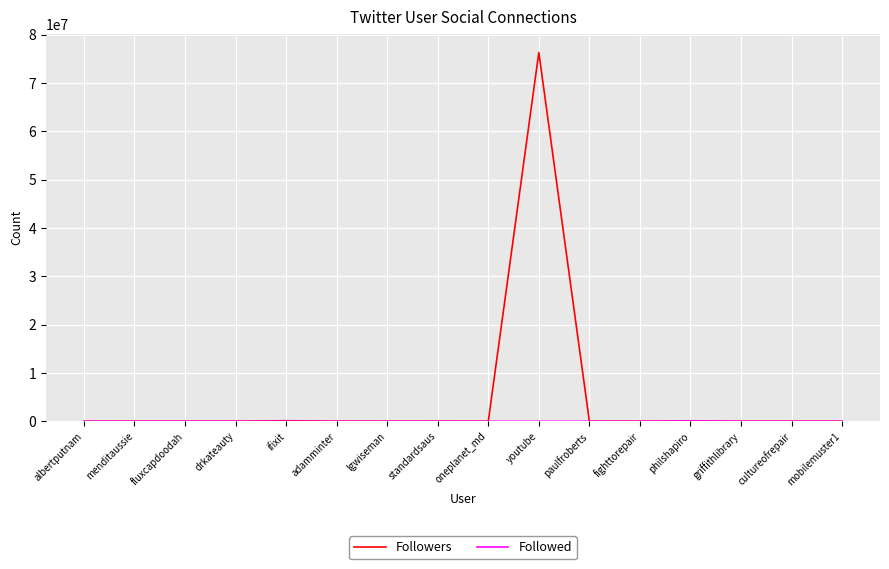

Which series has the largest range (max minus min)?

Followers